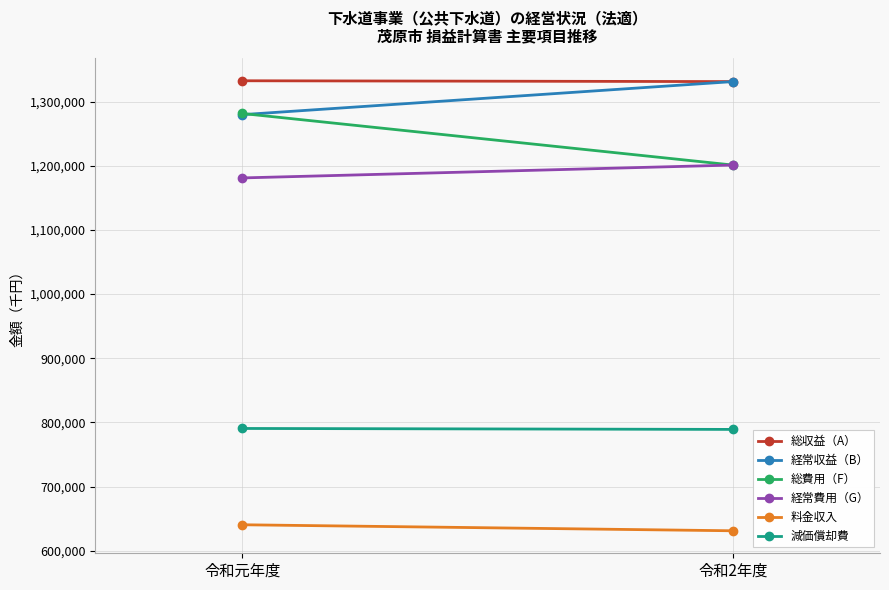

Reading left to right, what are all the values shown in this chart?

総収益（A）: 1332393	1331105
経常収益（B）: 1279611	1331105
総費用（F）: 1281385	1201030
経常費用（G）: 1180973	1201029
料金収入: 640409	631032
減価償却費: 790498	789014